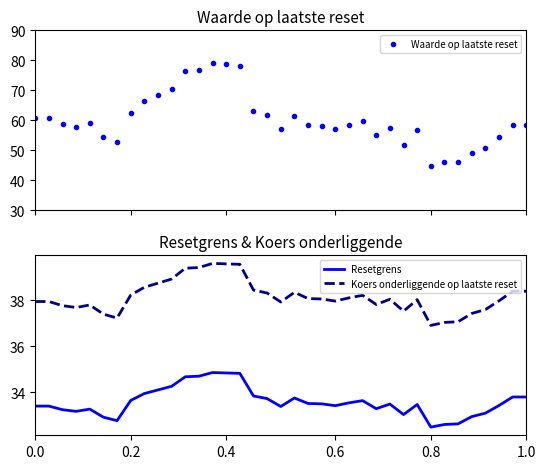

At which category is the sum across all series the highest?

13